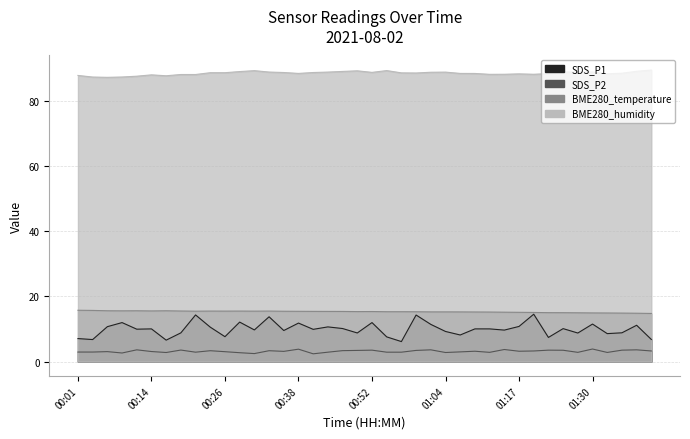

Which has a higher value, 00:38 or 01:02?

00:38